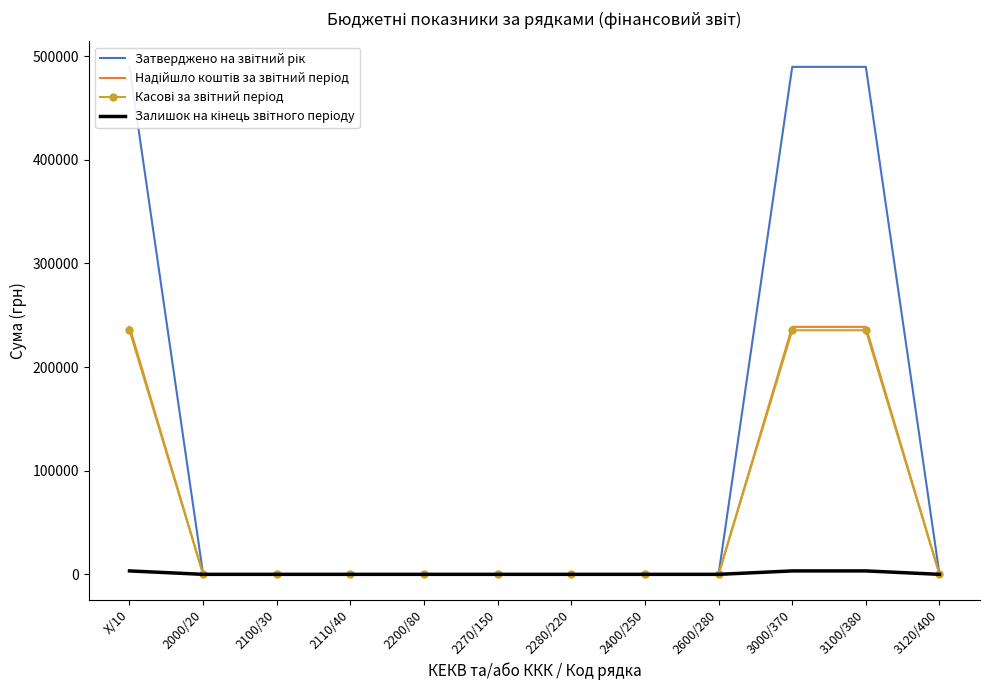

How many lines are shown in the chart?

4